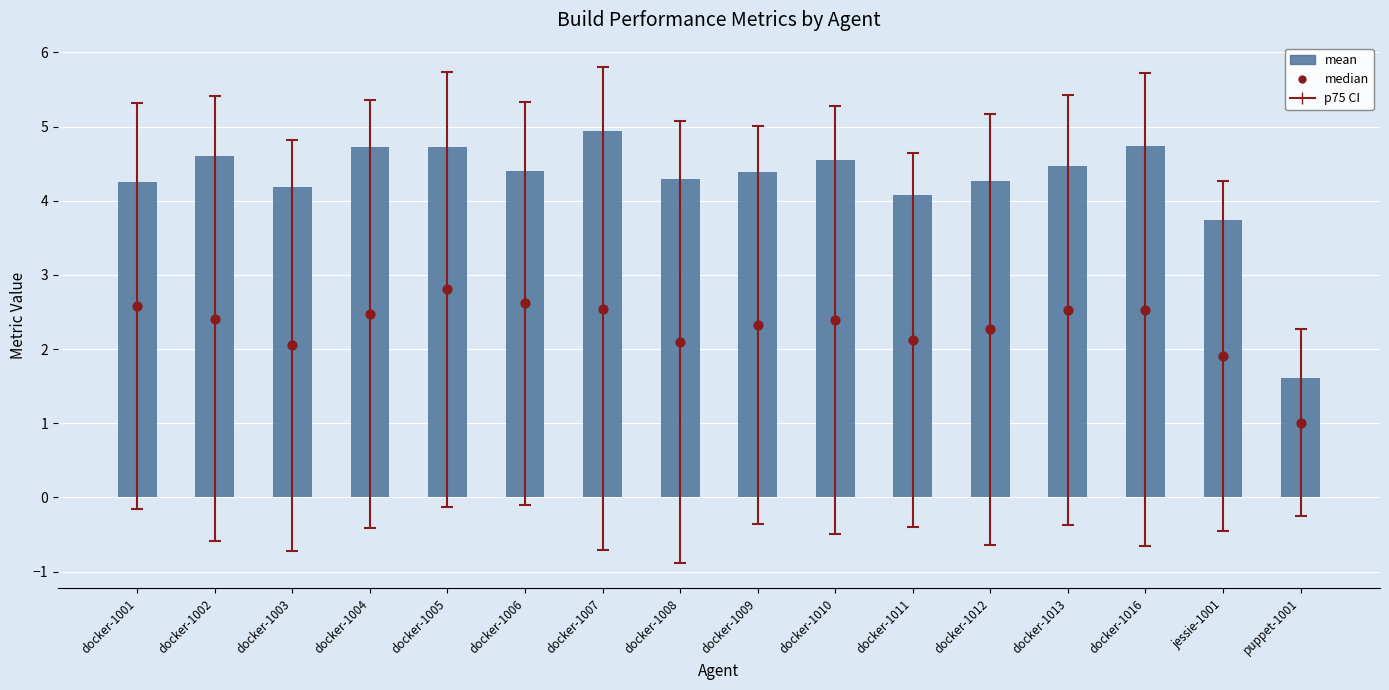

Which series has the largest total across all categories?

mean